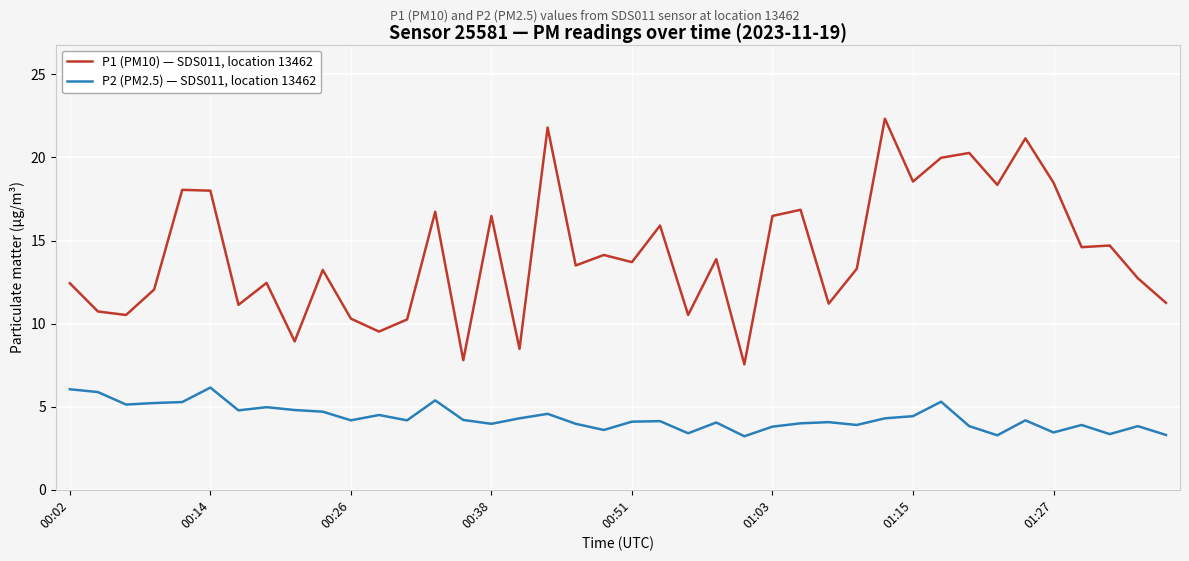

True or false: P2 (PM2.5) — SDS011, location 13462 and P1 (PM10) — SDS011, location 13462 cross at least once.

False